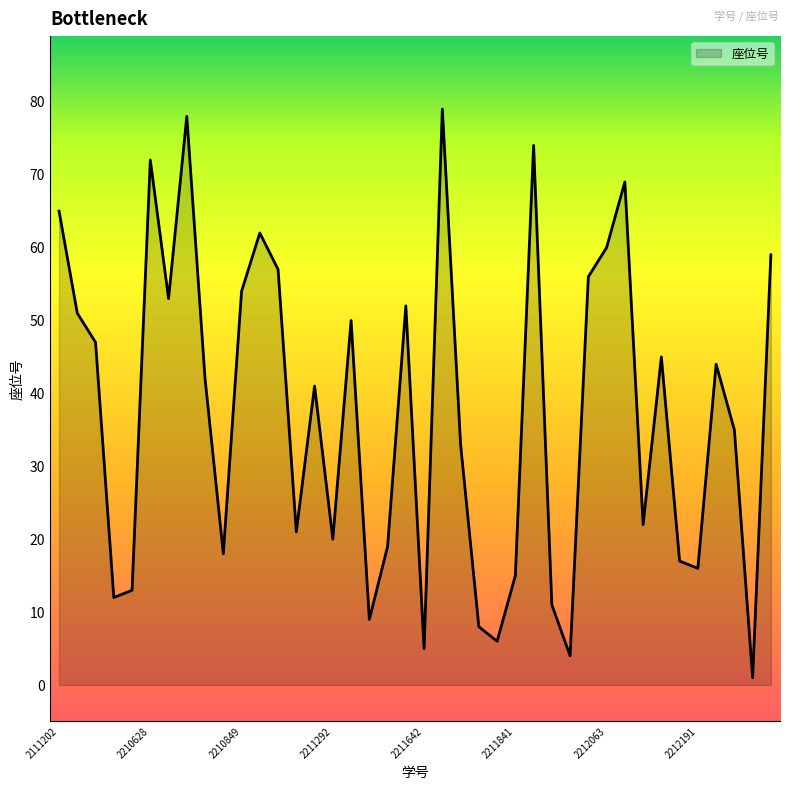

What is the maximum value shown in the chart?

79